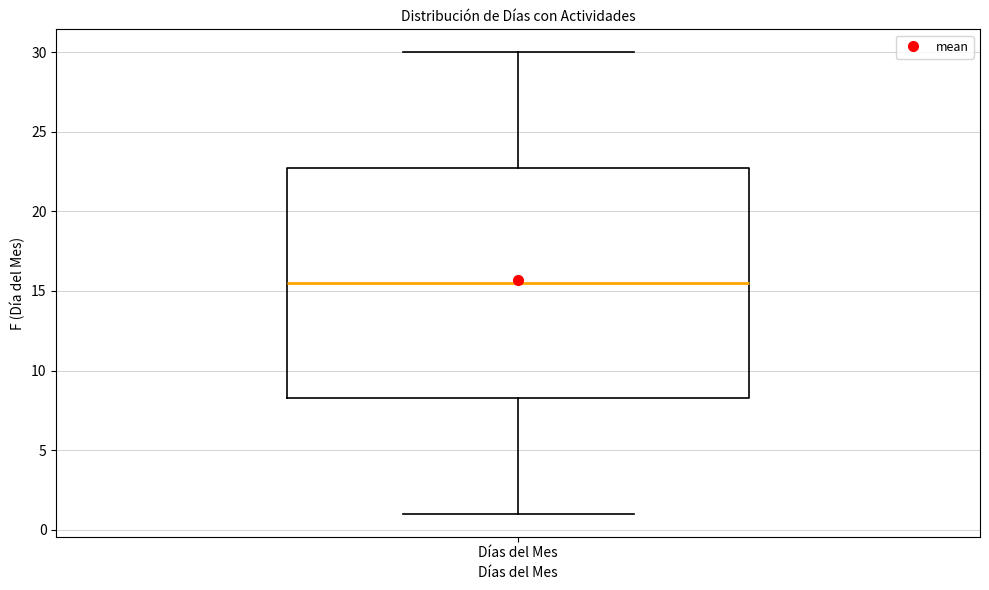

Read this box plot against the y-axis: the position of the median line, the range covered by the box, and the ends of both whiskers. The values are not printed on the chart, so give them approximately, as read against the axis.

median 15.5, box 8.5 to 23.0, whiskers 1.0 to 30.0